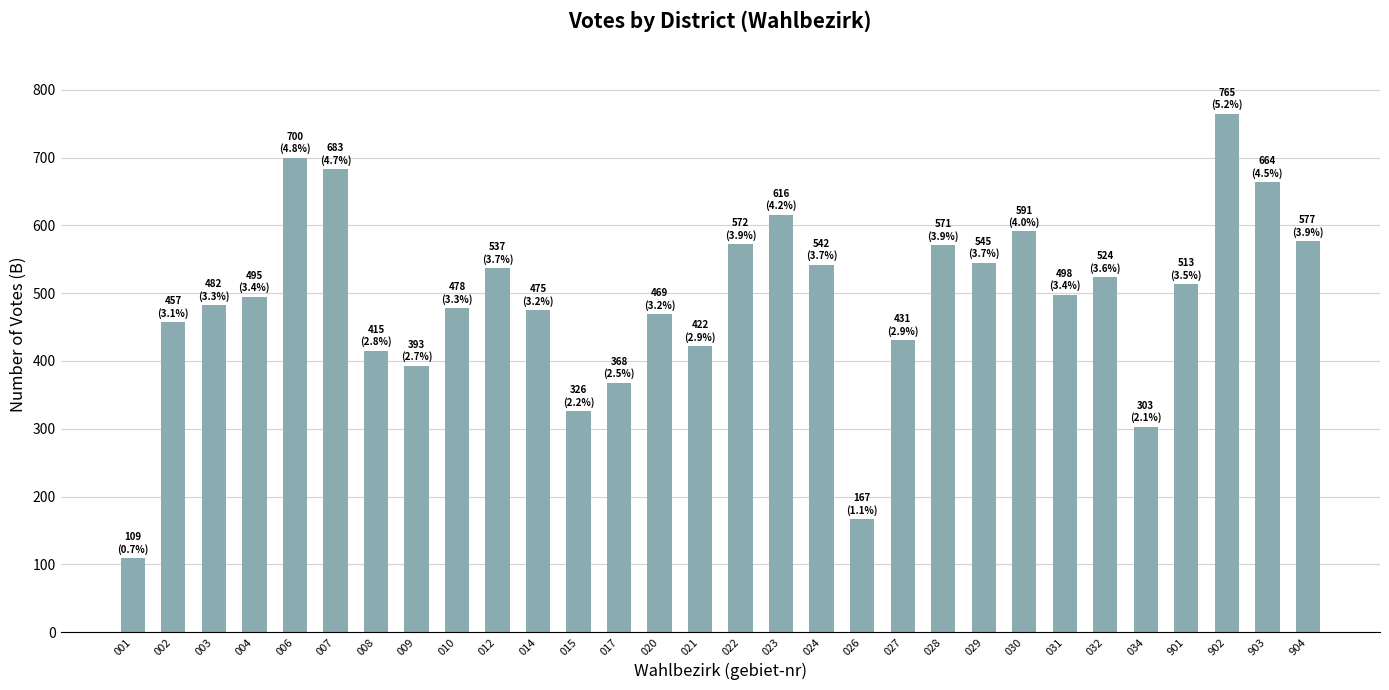

What is the value of the 15th bar from the left?

422